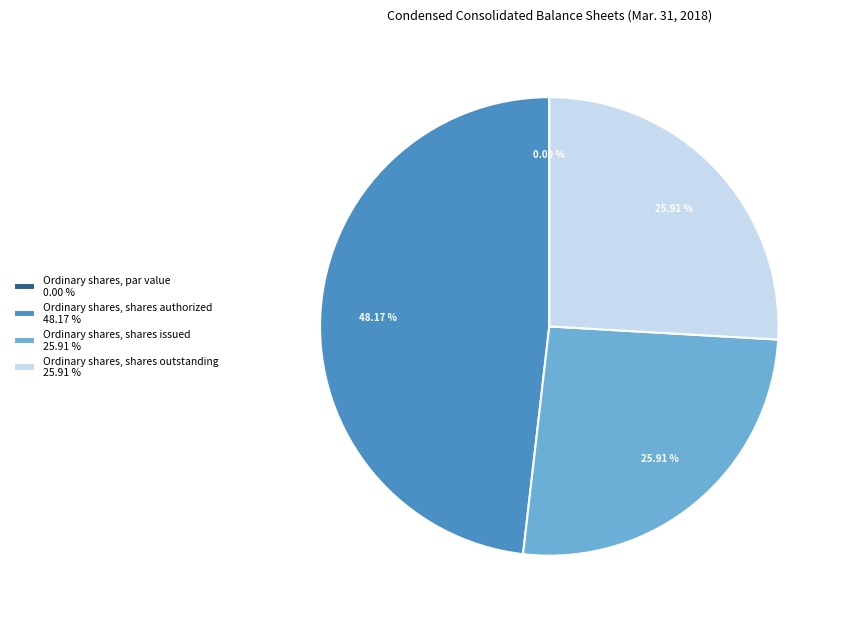

Rank the categories by value from lowest to highest.

Ordinary shares, par value, Ordinary shares, shares issued, Ordinary shares, shares outstanding, Ordinary shares, shares authorized